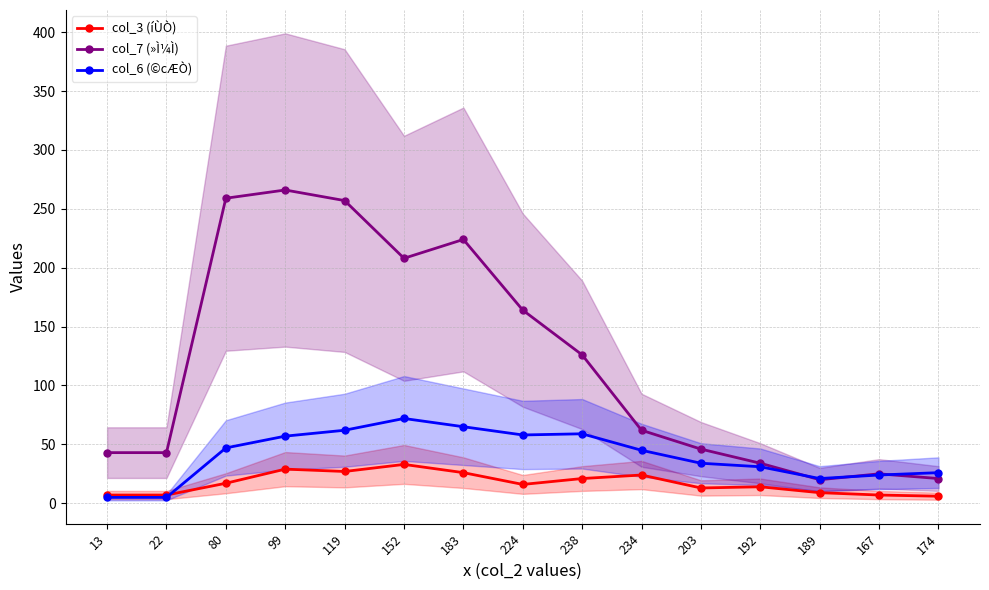

What is the difference between the maximum and minimum values in the col_6 (©cÆÒ) series?

67